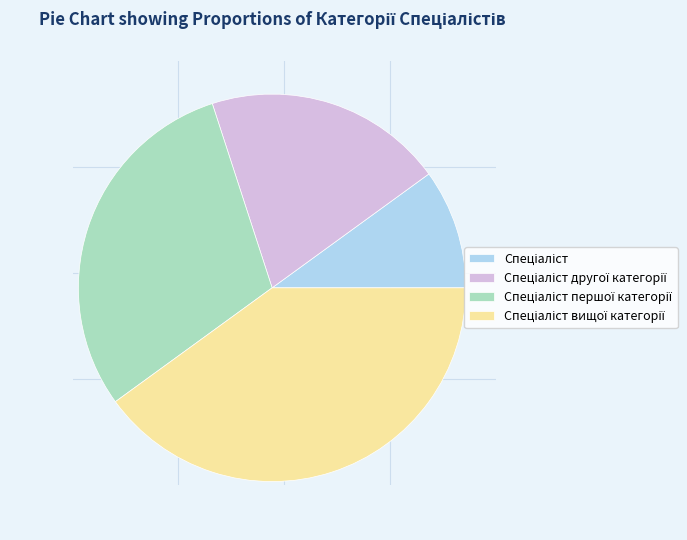

Does any single category account for the majority?

No